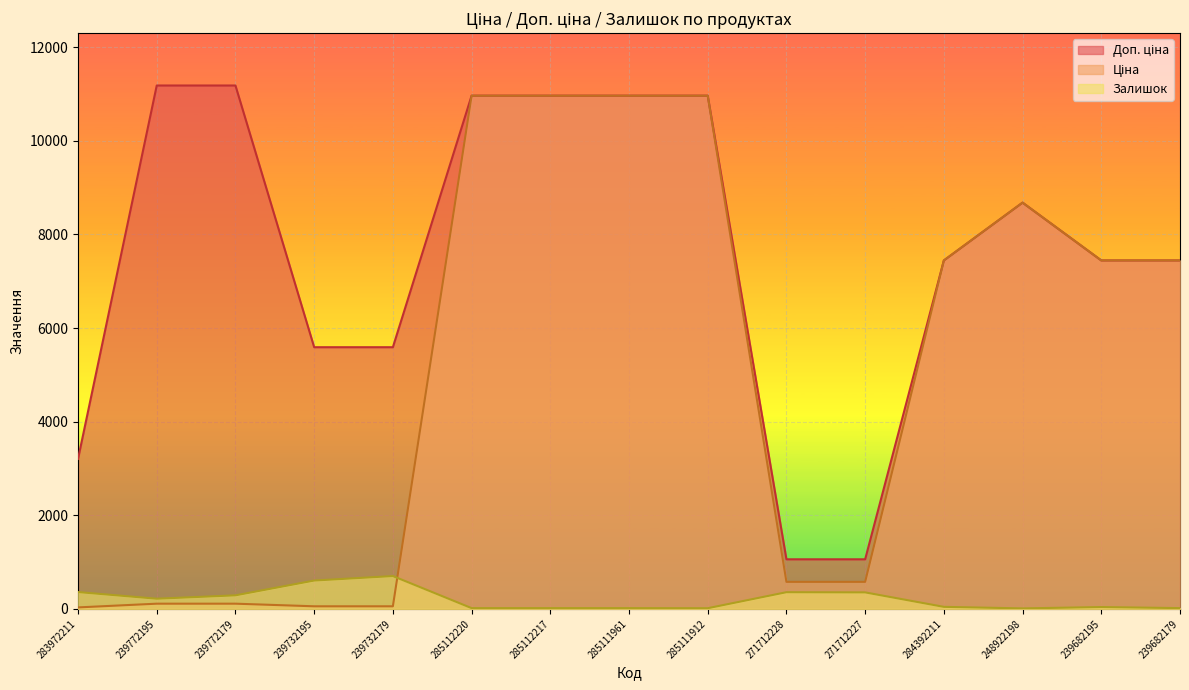

At which label does Залишок first exceed 44?

283972211